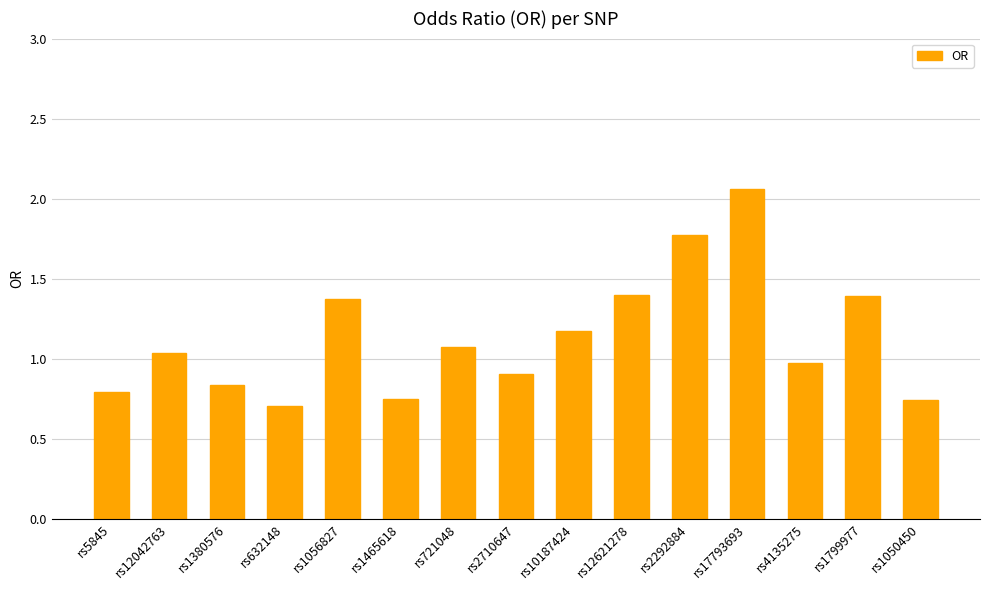

True or false: the data shows 0.8 at rs5845.

True